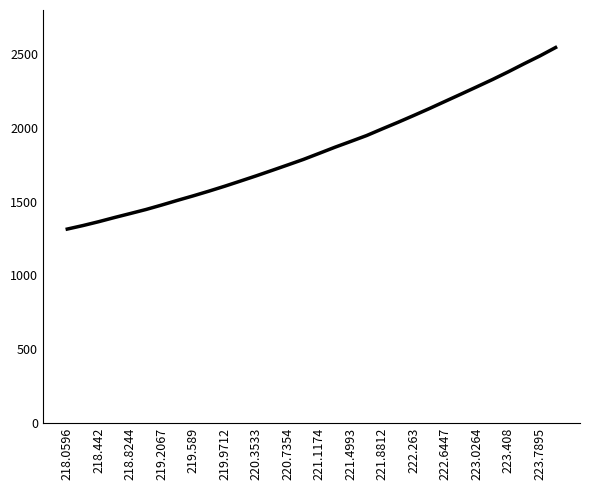

What is the difference between the maximum and minimum values?

1232.0